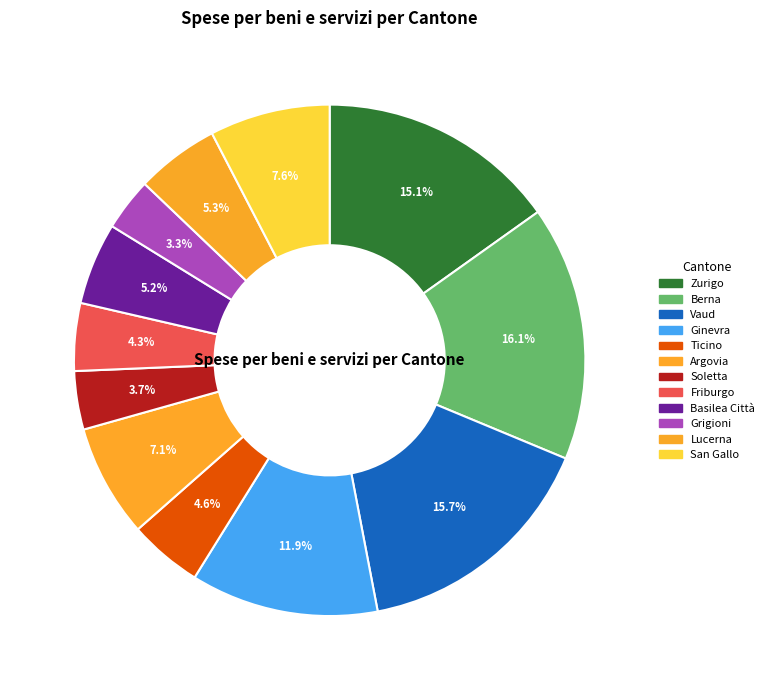

True or false: Vaud accounts for 16% of the total.

True